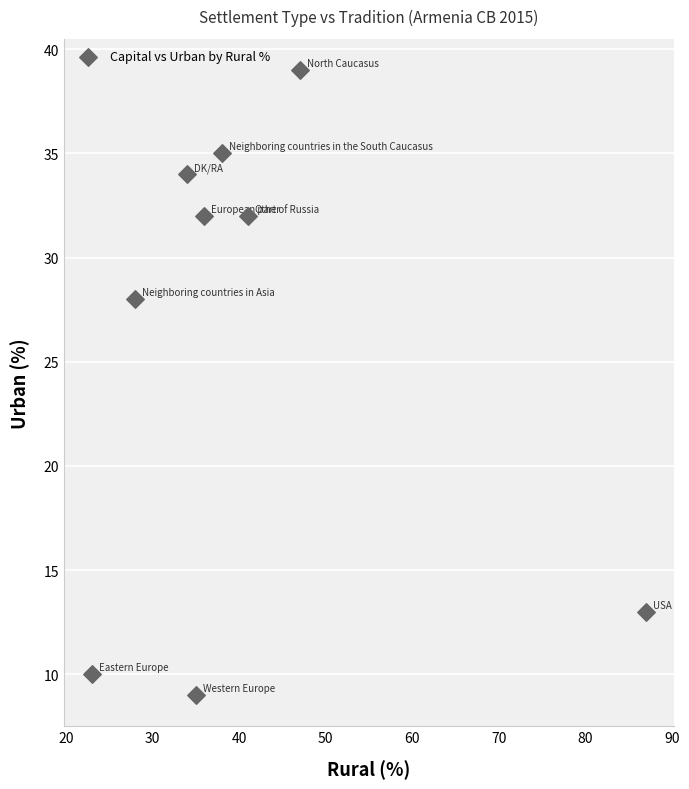

What Y value in the scatter plot is closest to 24?

28